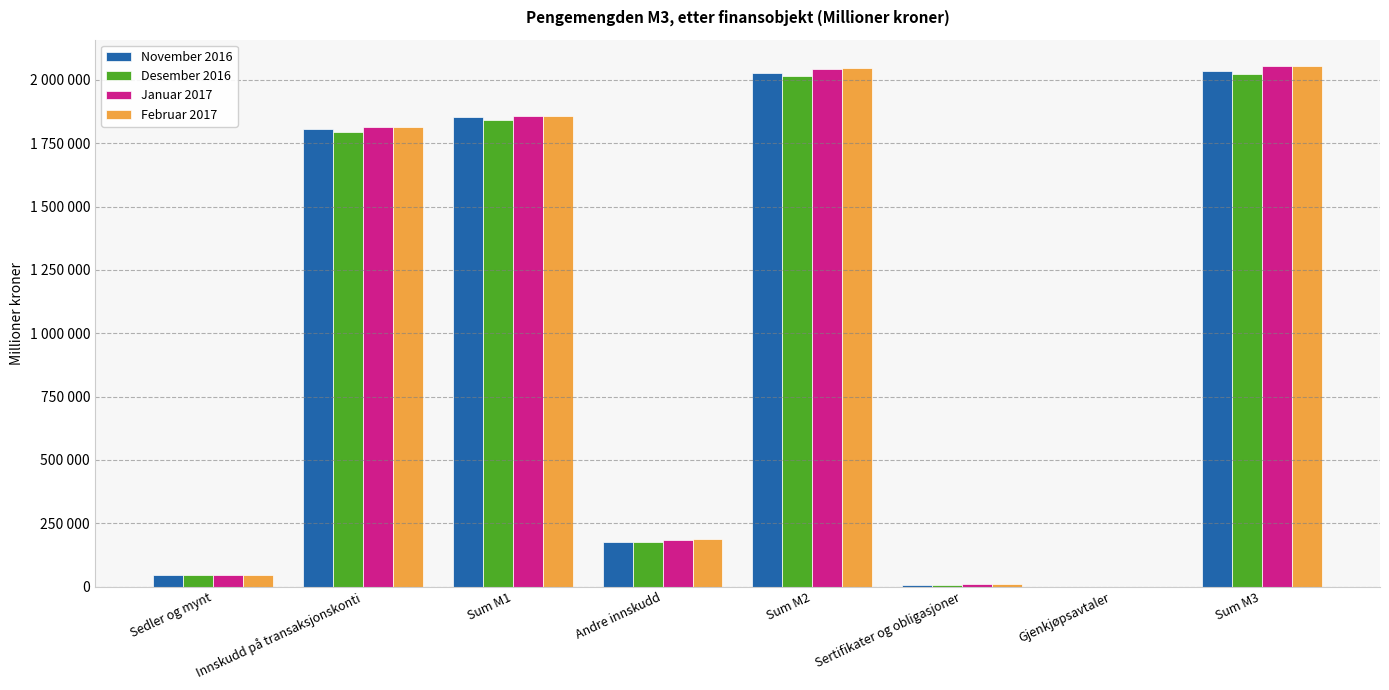

Where does the Januar 2017 series first go above 1814231?

Sum M1